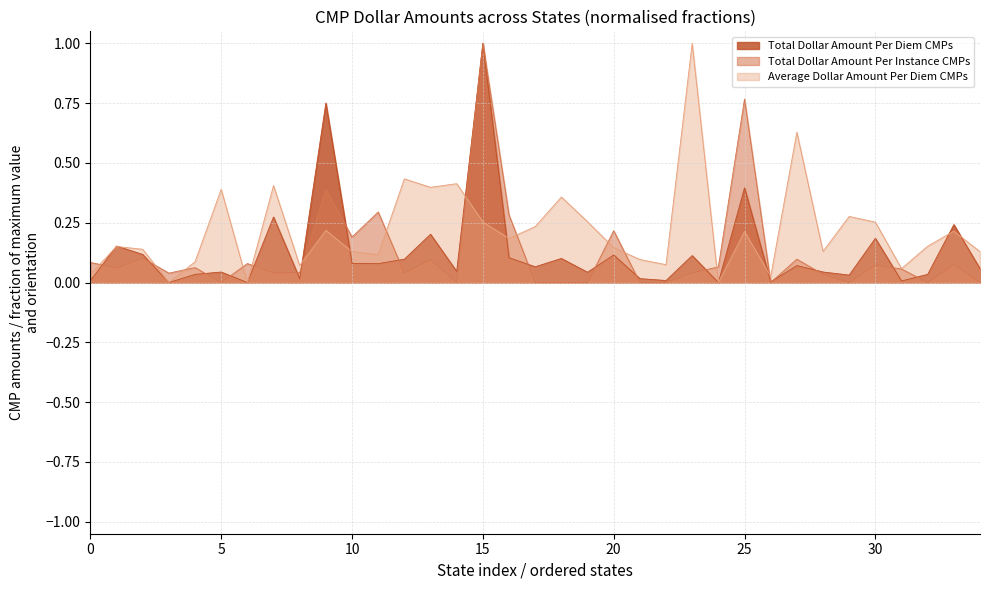

At which category does Average Dollar Amount Per Diem CMPs reach its first local peak?

California